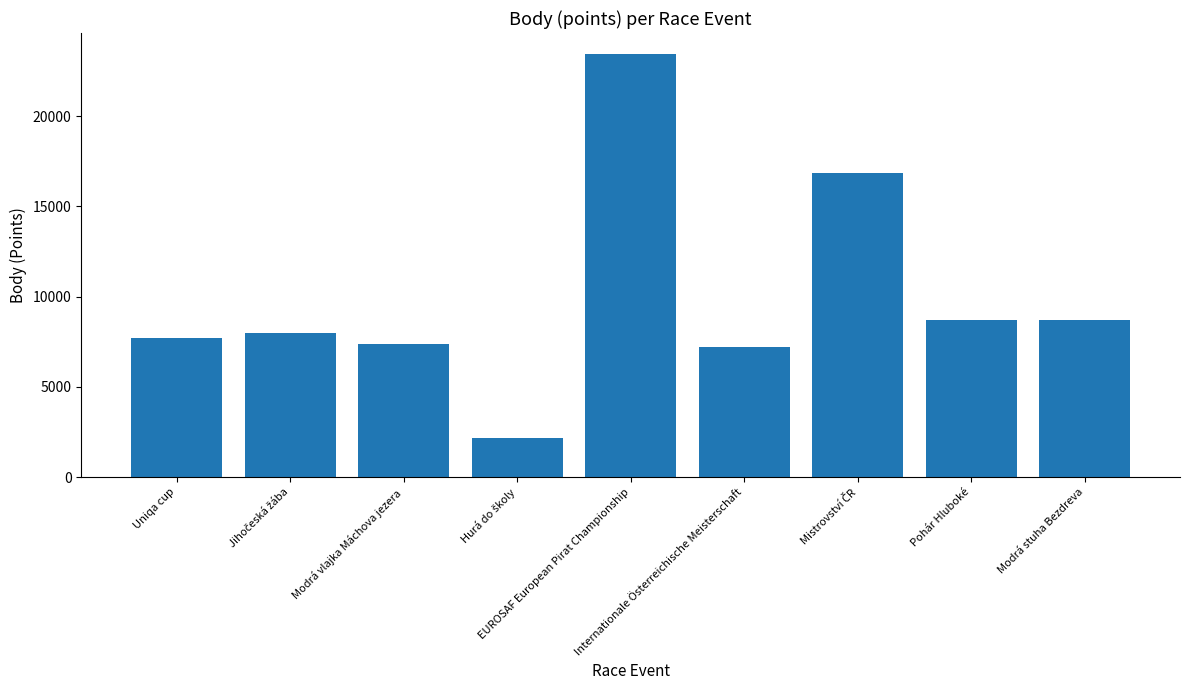

What is the sum of all values?

90221